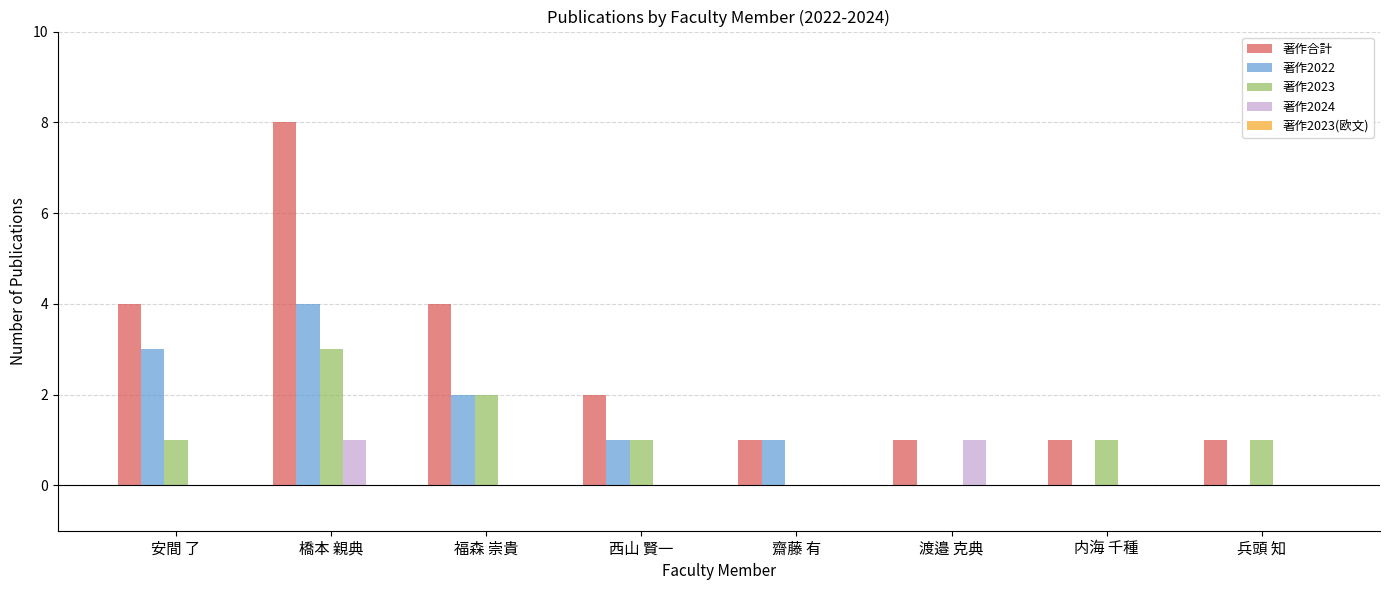

What is the difference between the 著作2022 values at 安間 了 and 内海 千種?

3